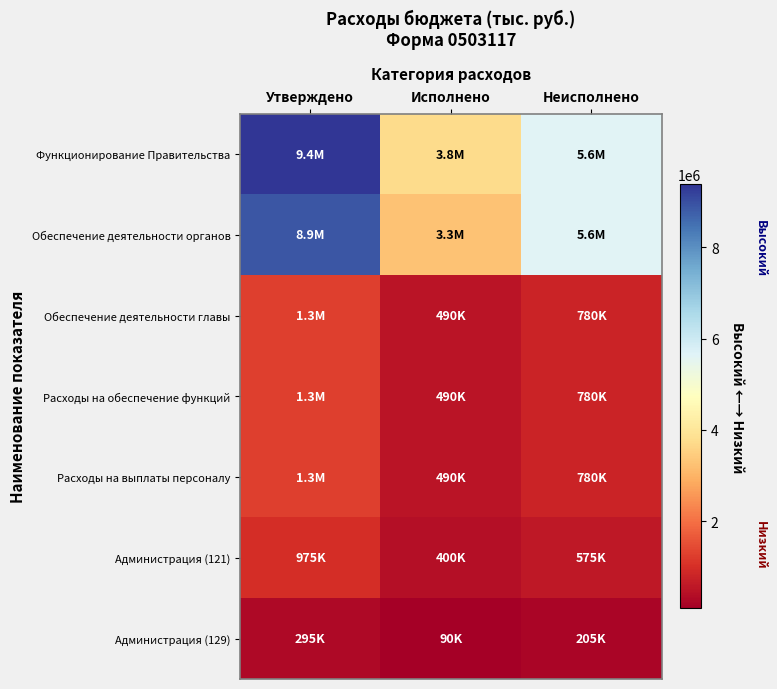

List the series in order of their peak value, lowest first.

Администрация (129), Администрация (121), Обеспечение деятельности главы, Расходы на обеспечение функций, Расходы на выплаты персоналу, Обеспечение деятельности органов, Функционирование Правительства